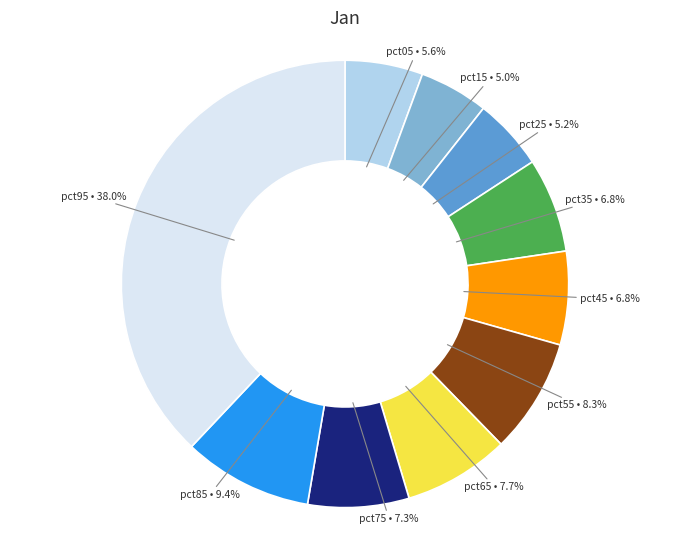

Count the number of slices in the pie.

10